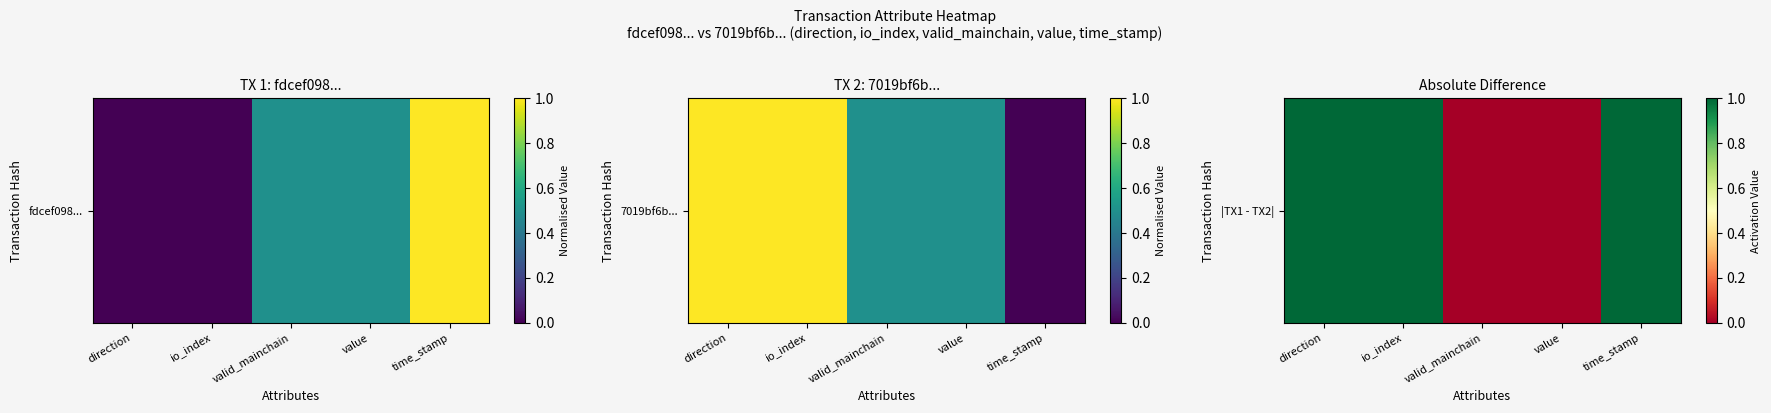

The chart shows a value of 0 at valid_mainchain. True or false?

True